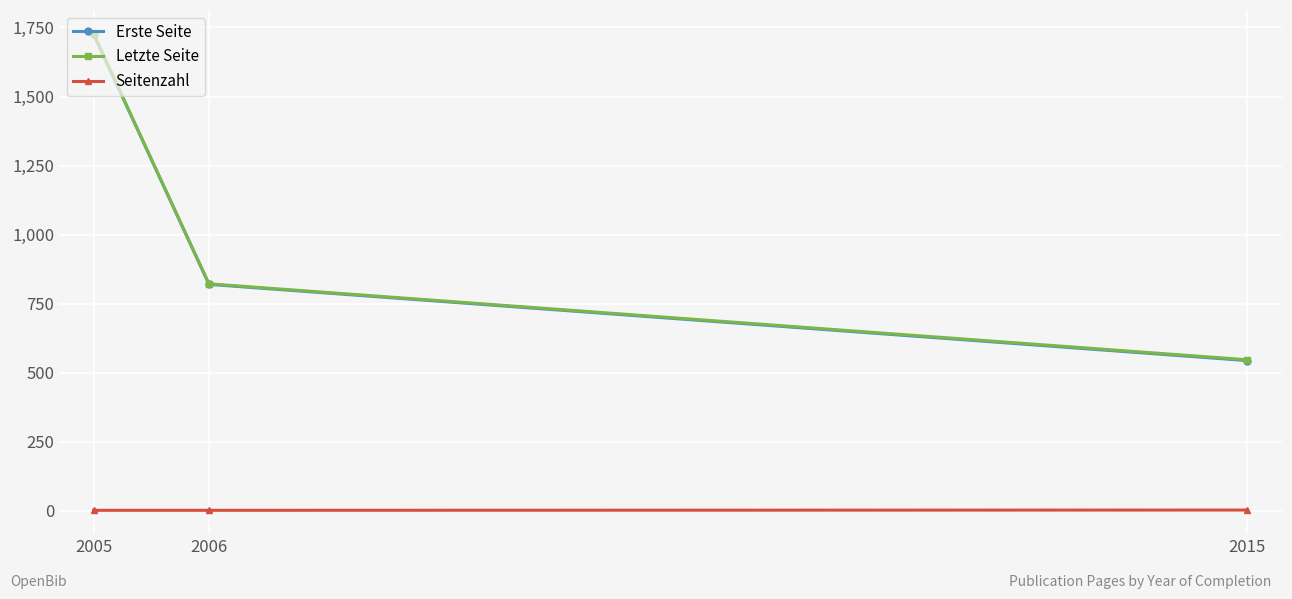

Is the value of Erste Seite at 2006 greater than the value of Seitenzahl at 2005?

Yes